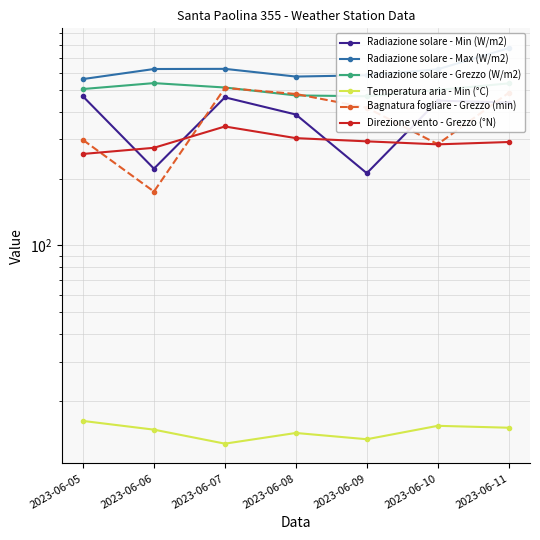

What is the maximum value shown in the chart?

773.0